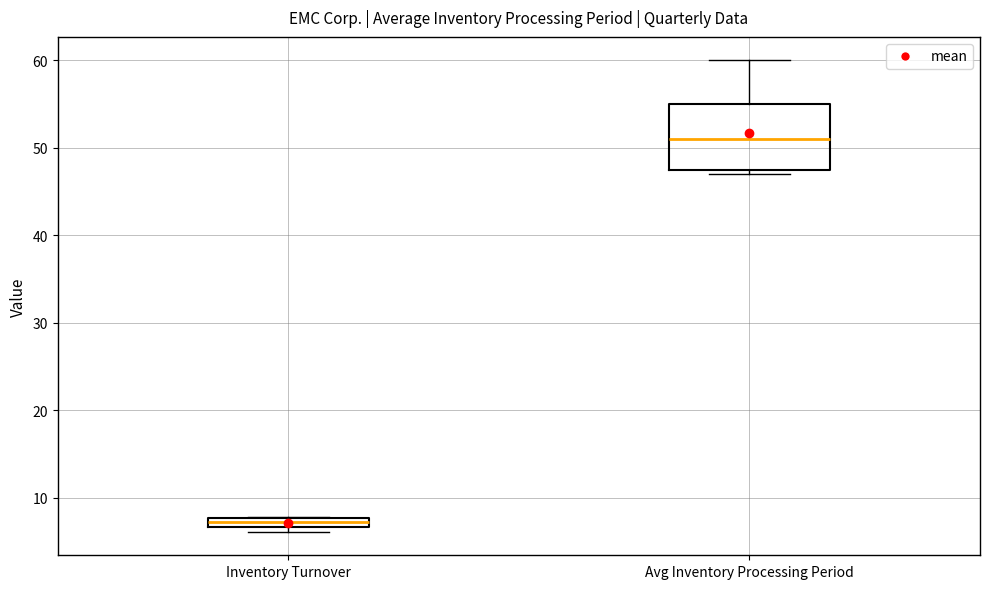

Which box has the lowest median line?

Inventory Turnover